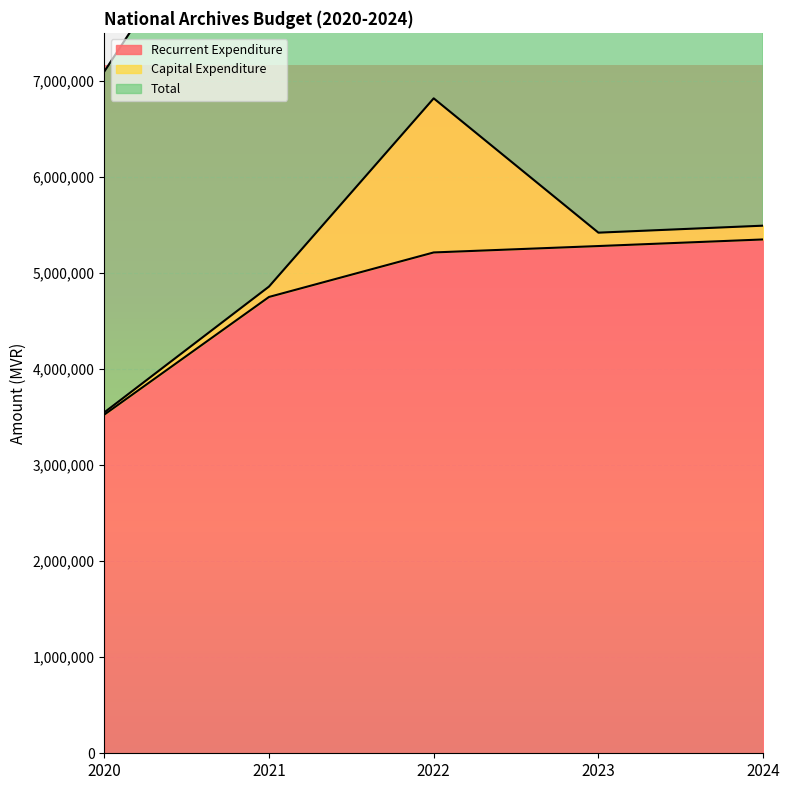

List the labels in order of Recurrent Expenditure value, largest first.

2024, 2023, 2022, 2021, 2020